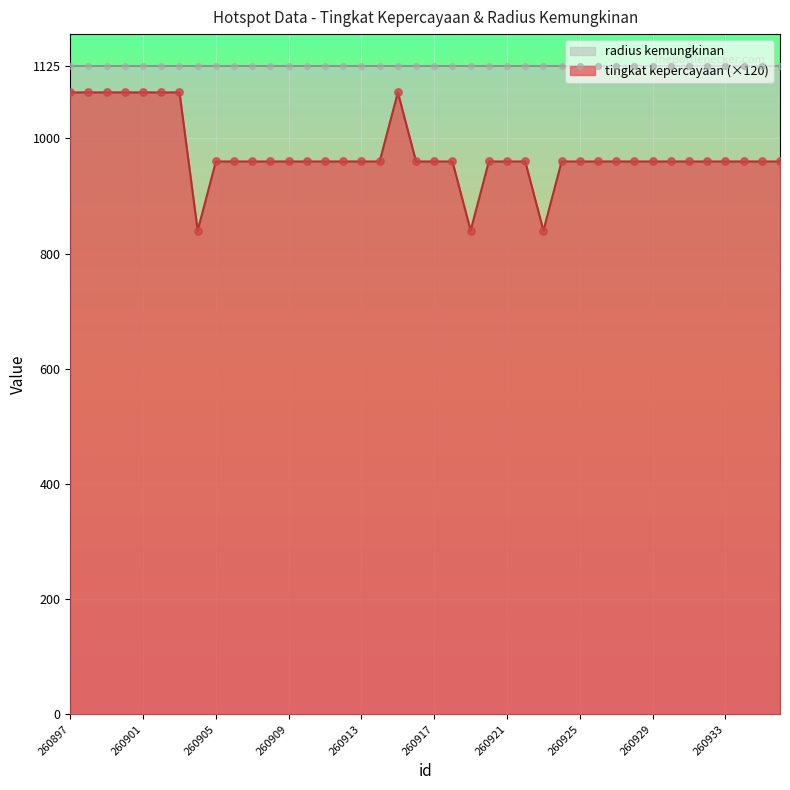

What is the change in value from 260919 to 260931?

+120